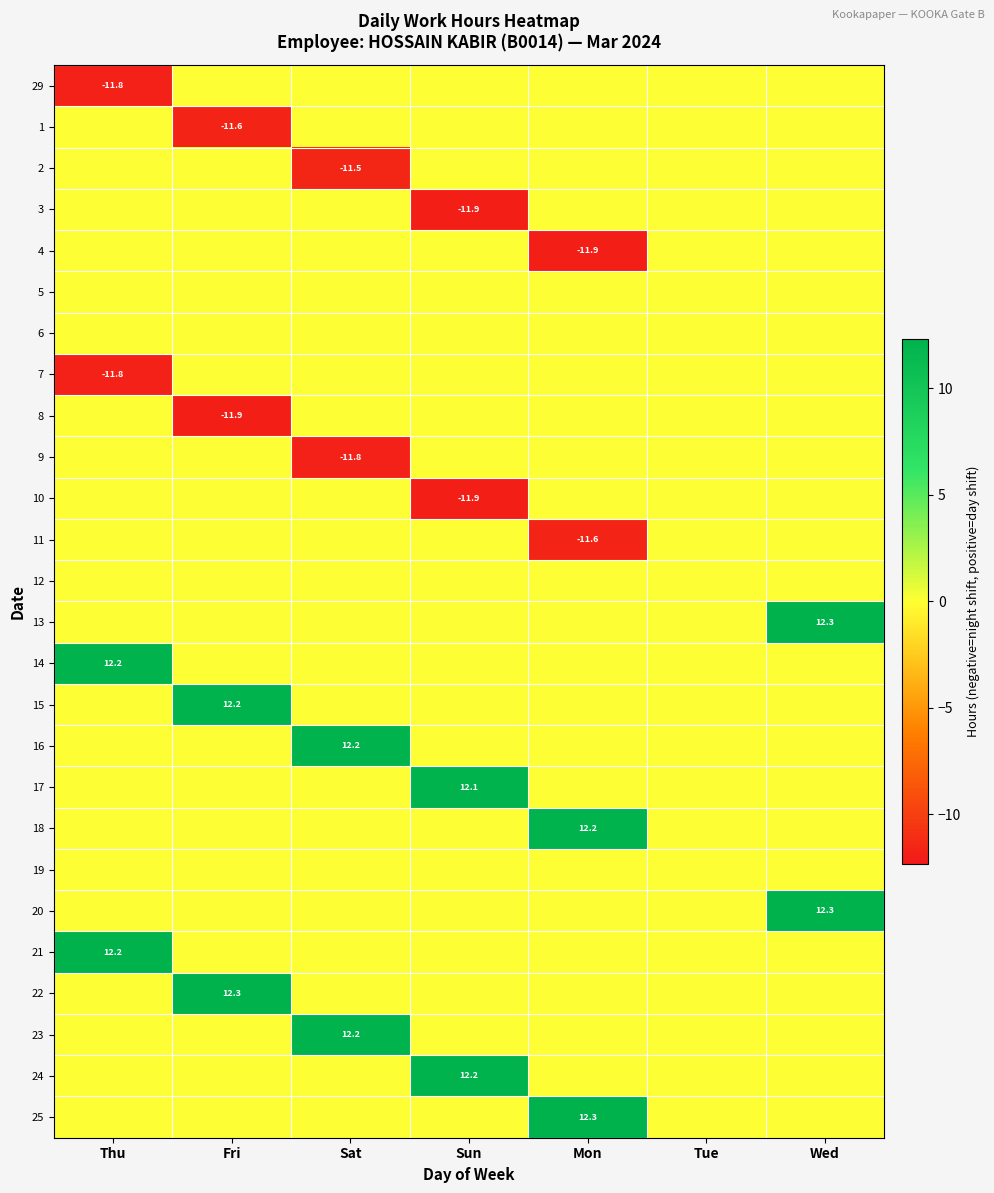

Is it true that 13 equals 12.3 at Wed?

True